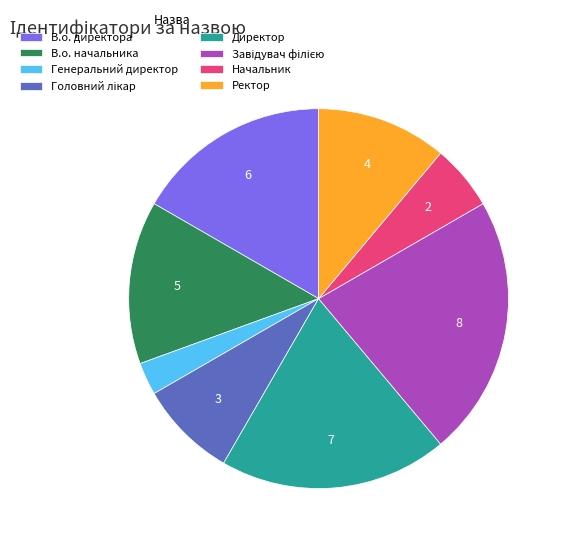

Does Начальник account for over 50% of the chart?

No